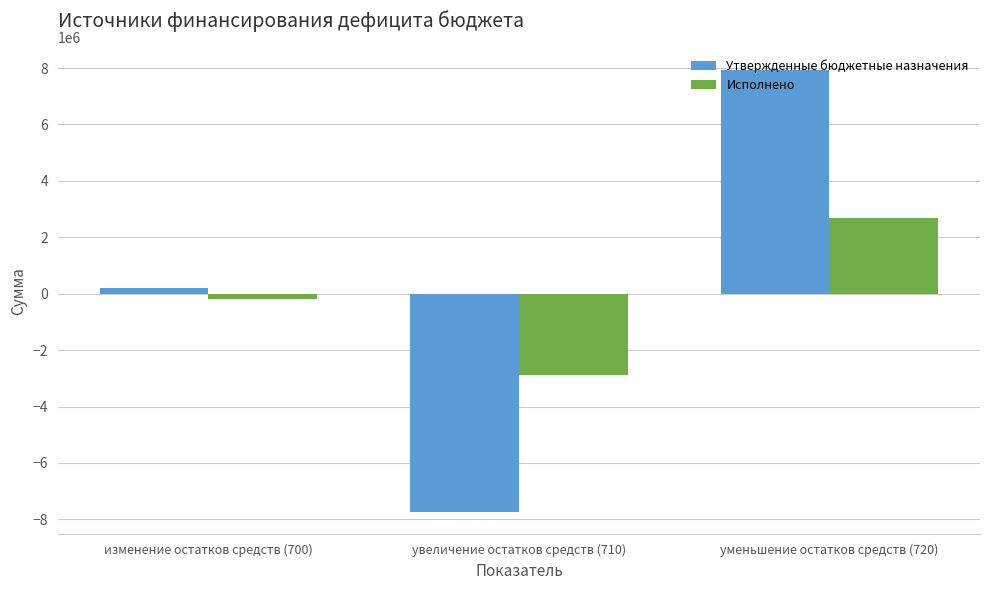

How many series are shown in this chart?

2